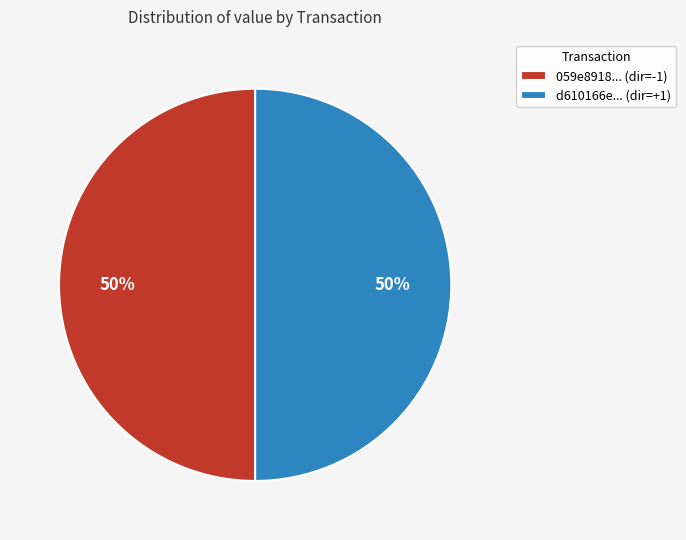

The d610166e... (dir=+1) slice represents 50% of the pie. True or false?

True